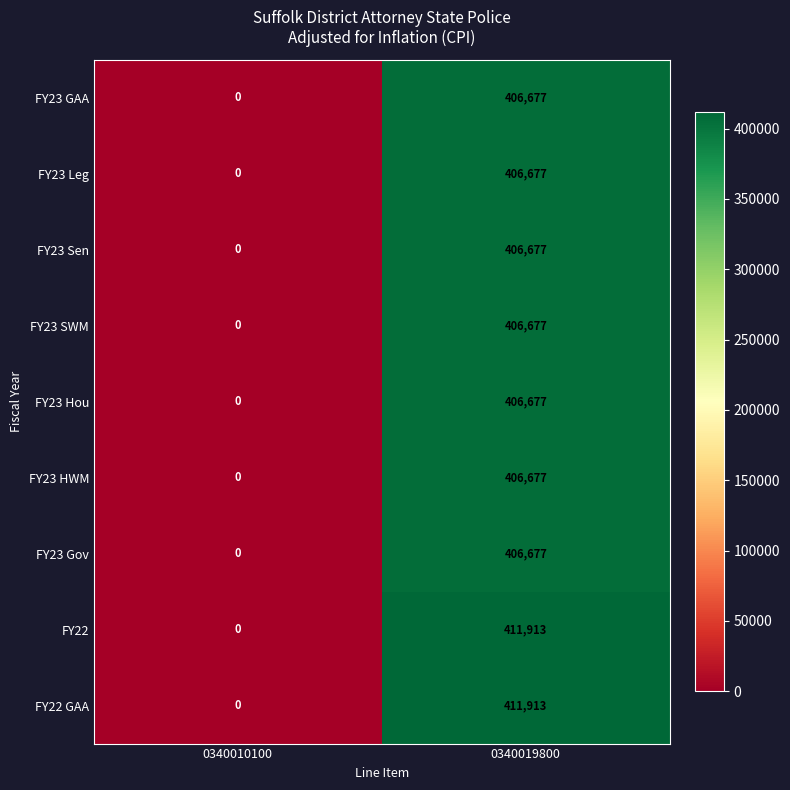

What is the total value across all series at 0340019800?

3670565